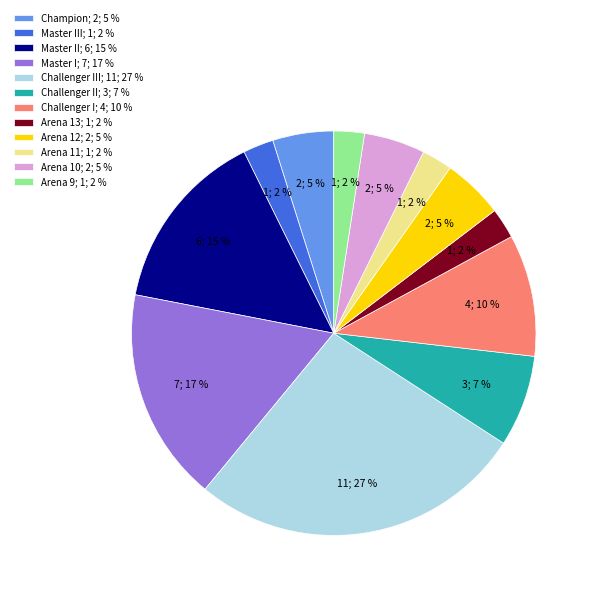

Which slice is the largest?

Challenger III; 11; 27 %